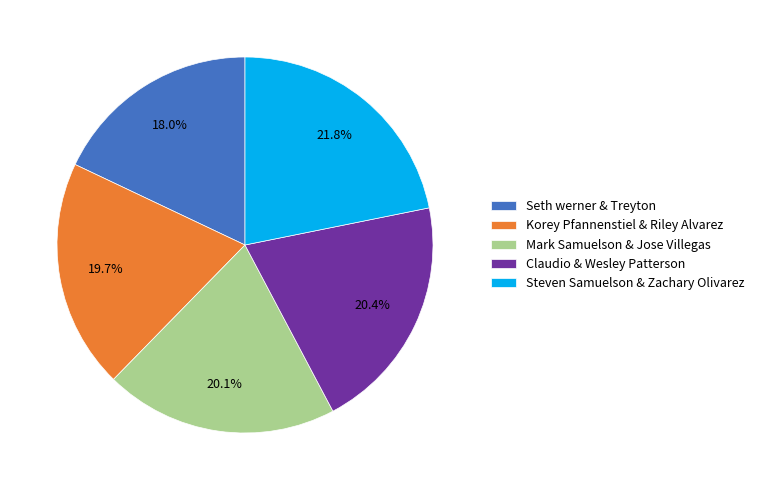

Does any single category account for the majority?

No